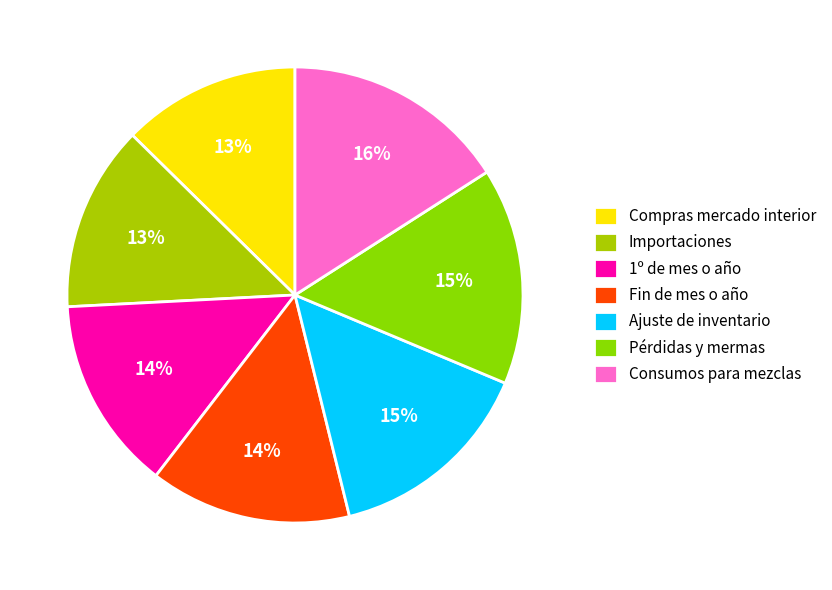

What is the largest slice in the pie chart?

Consumos para mezclas